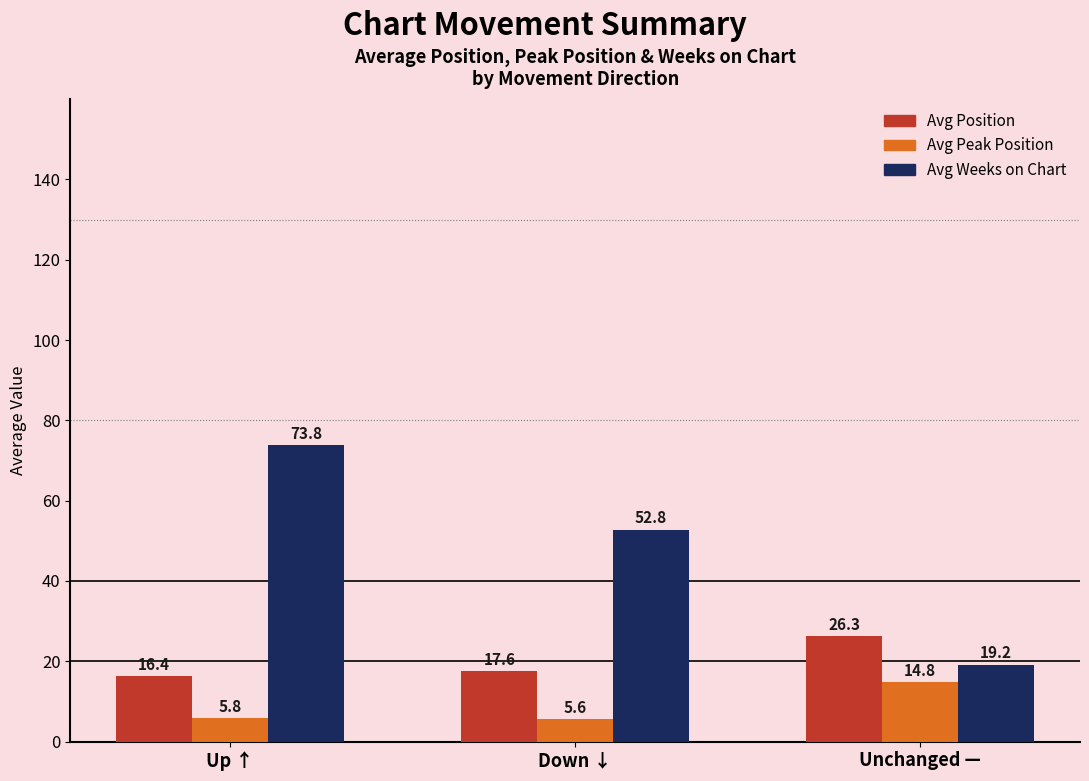

Which series changed the most between Down ↓ and Unchanged —?

Avg Weeks on Chart